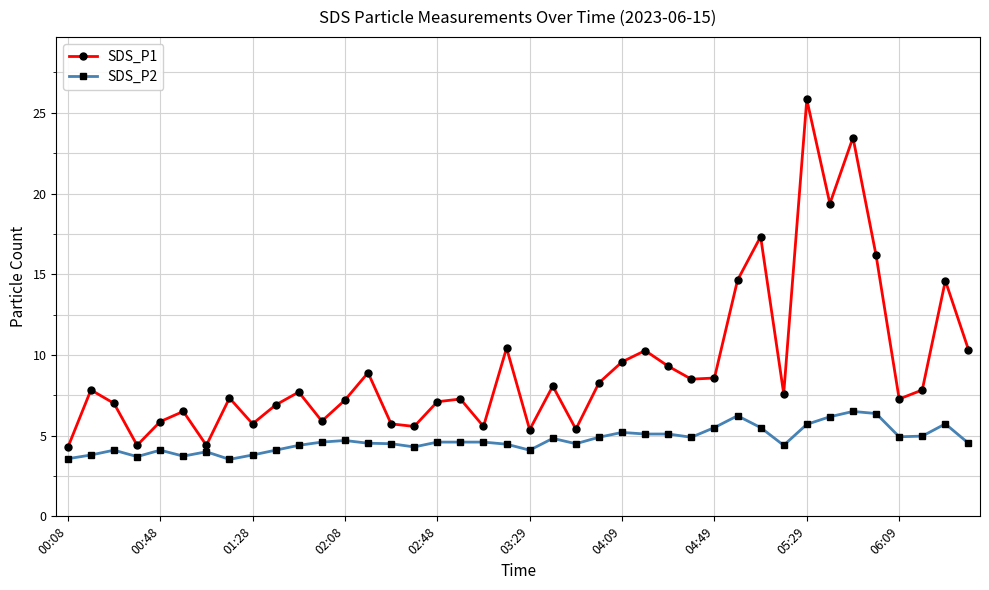

Which series has the largest total across all categories?

SDS_P1